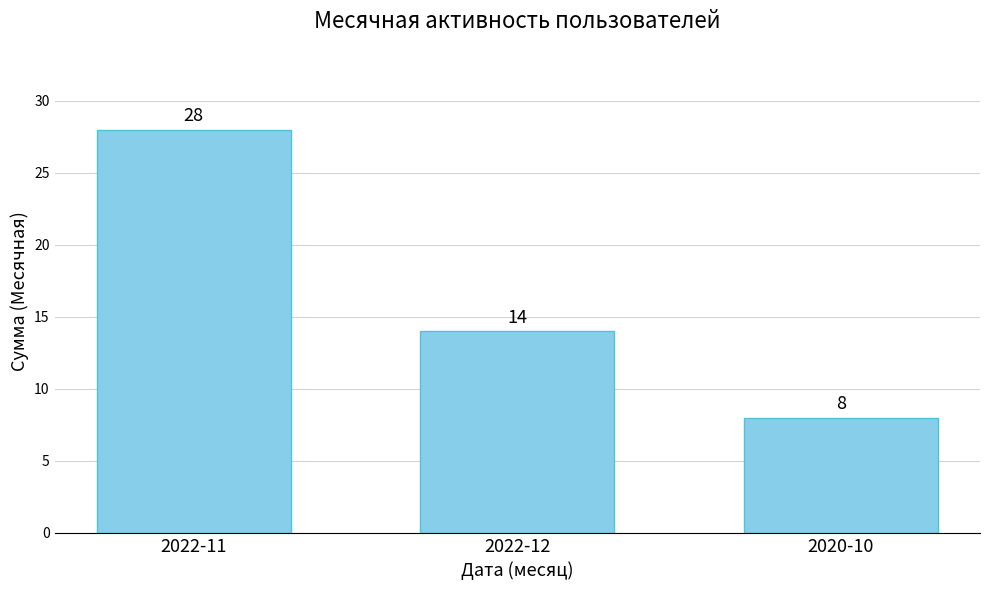

The value at 2022-12 is 3. True or false?

False